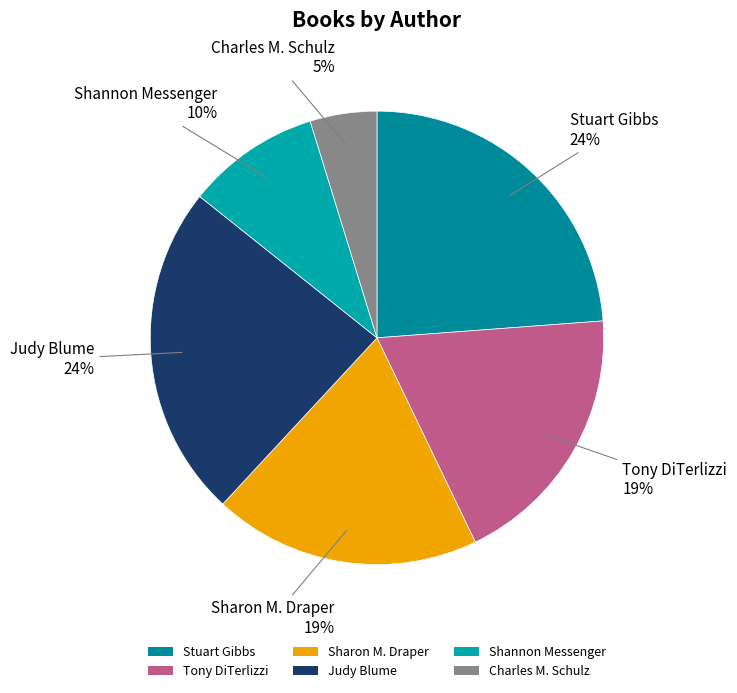

To the nearest percent, what is the average slice percentage?

17%